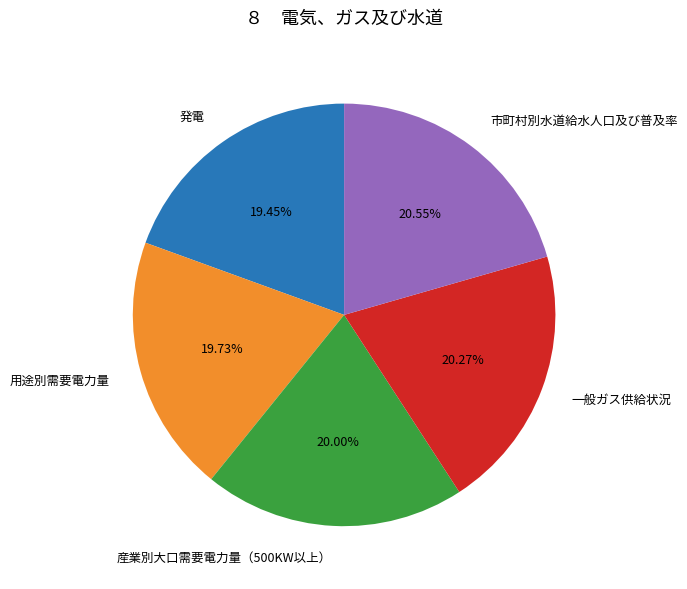

The 用途別需要電力量 slice represents 20% of the pie. True or false?

True